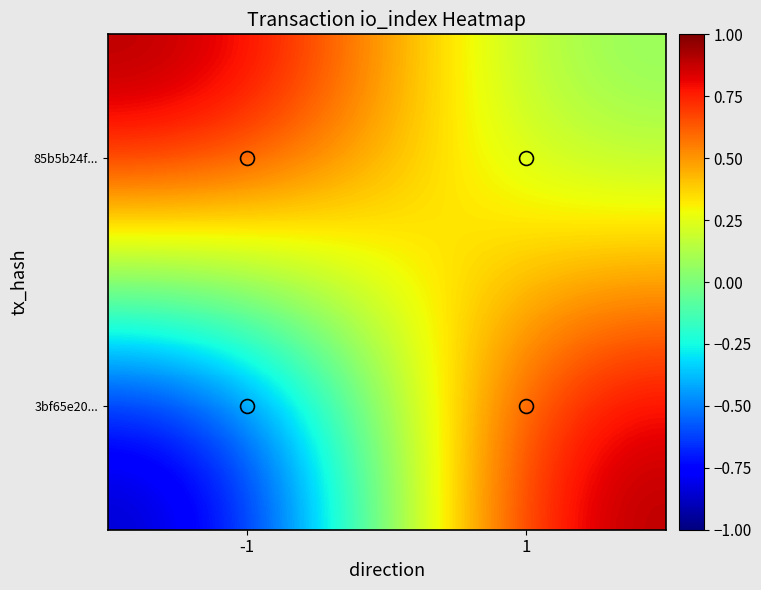

List the series in order of their peak value, lowest first.

3bf65e20..., 85b5b24f...